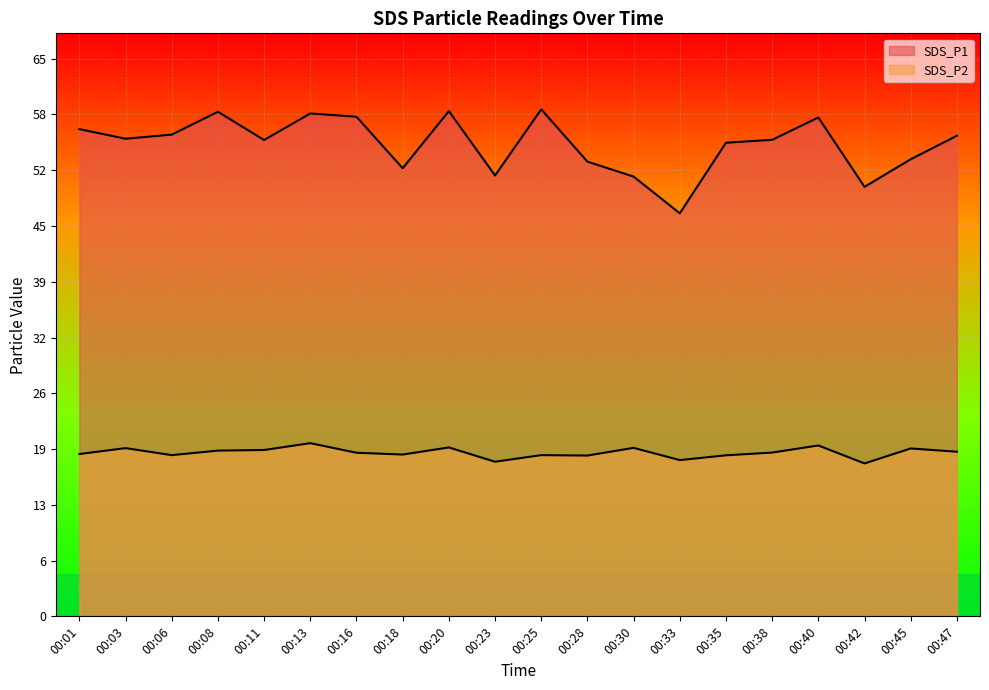

At how many categories does at least one series exceed 59?

2